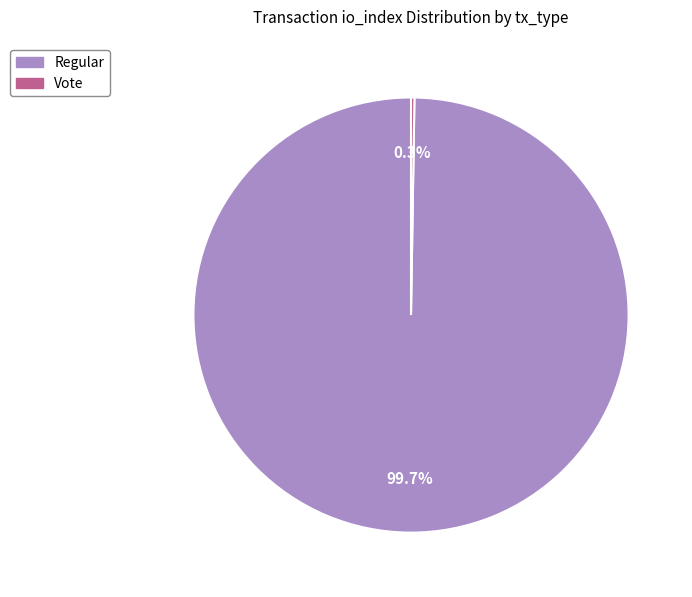

Is there a majority slice in this chart?

Yes